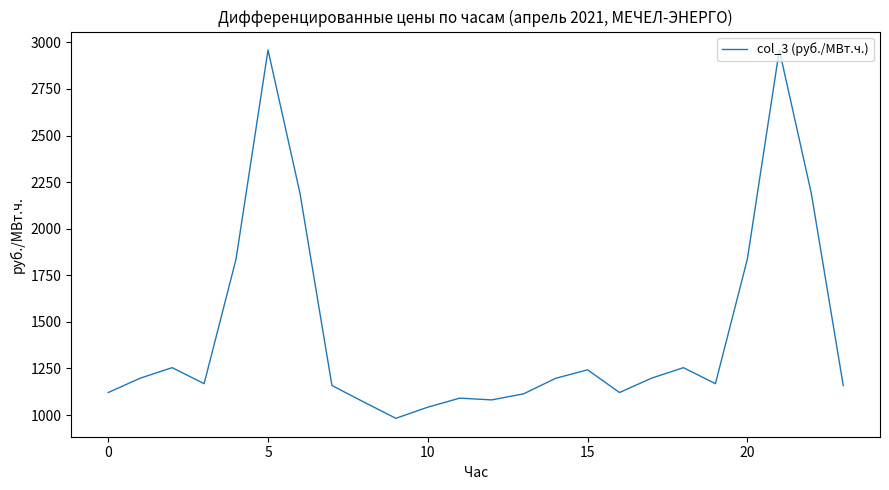

What is the minimum value shown in the chart?

982.5